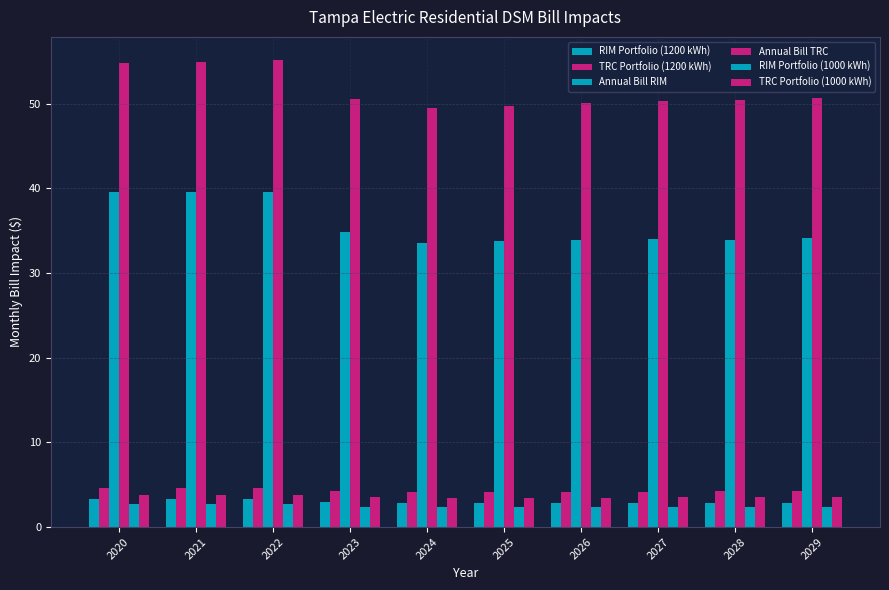

Which series has the widest spread of values?

Annual Bill RIM